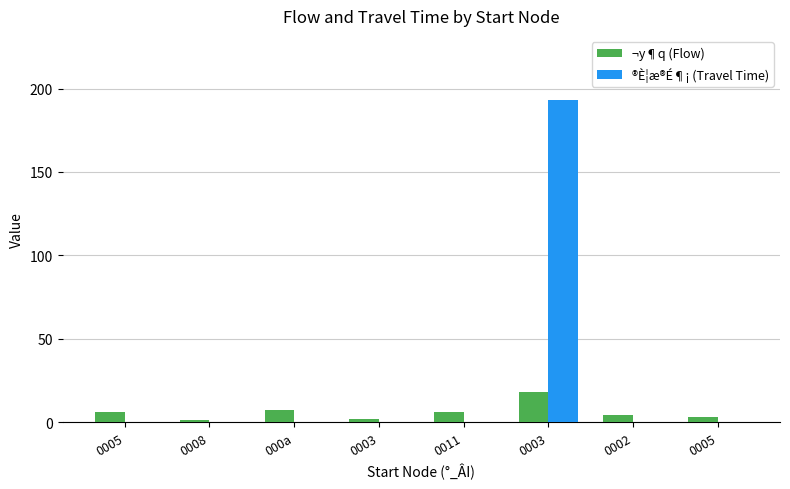

Which series has the largest total across all categories?

®È¦æ®É¶¡ (Travel Time)